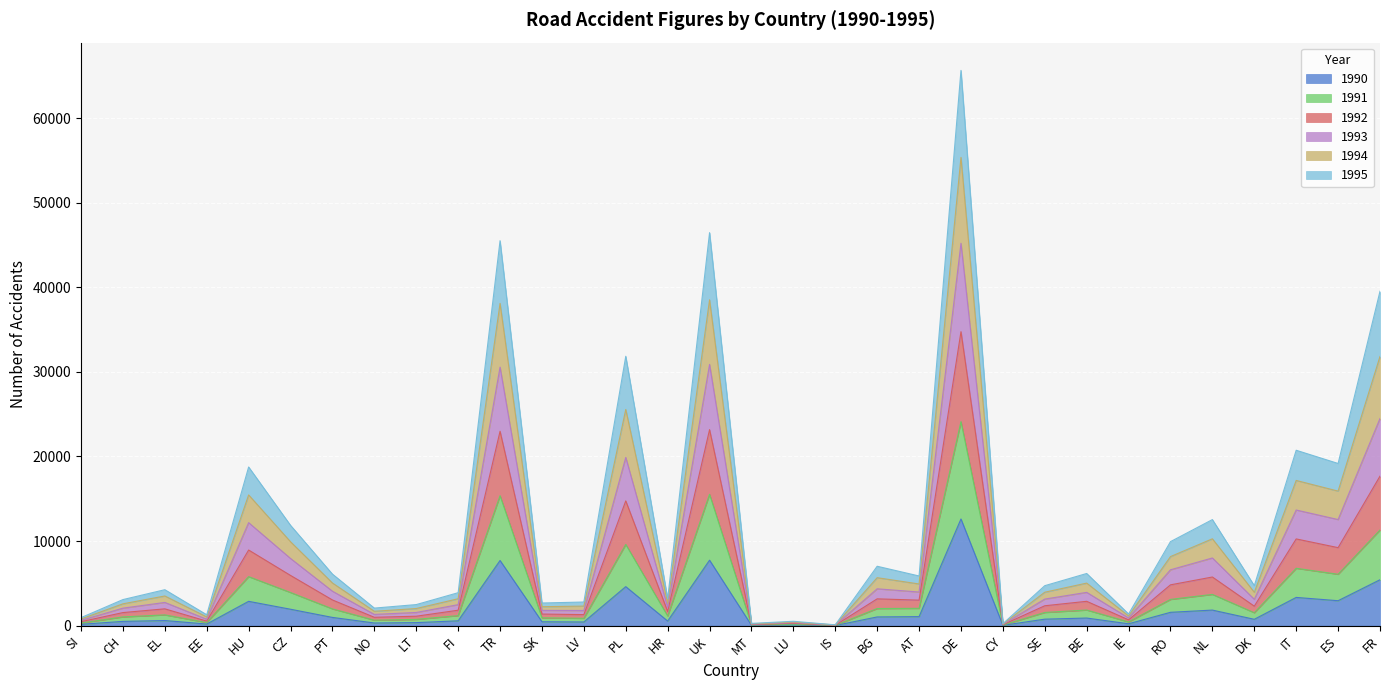

At which category is the sum across all series the highest?

DE